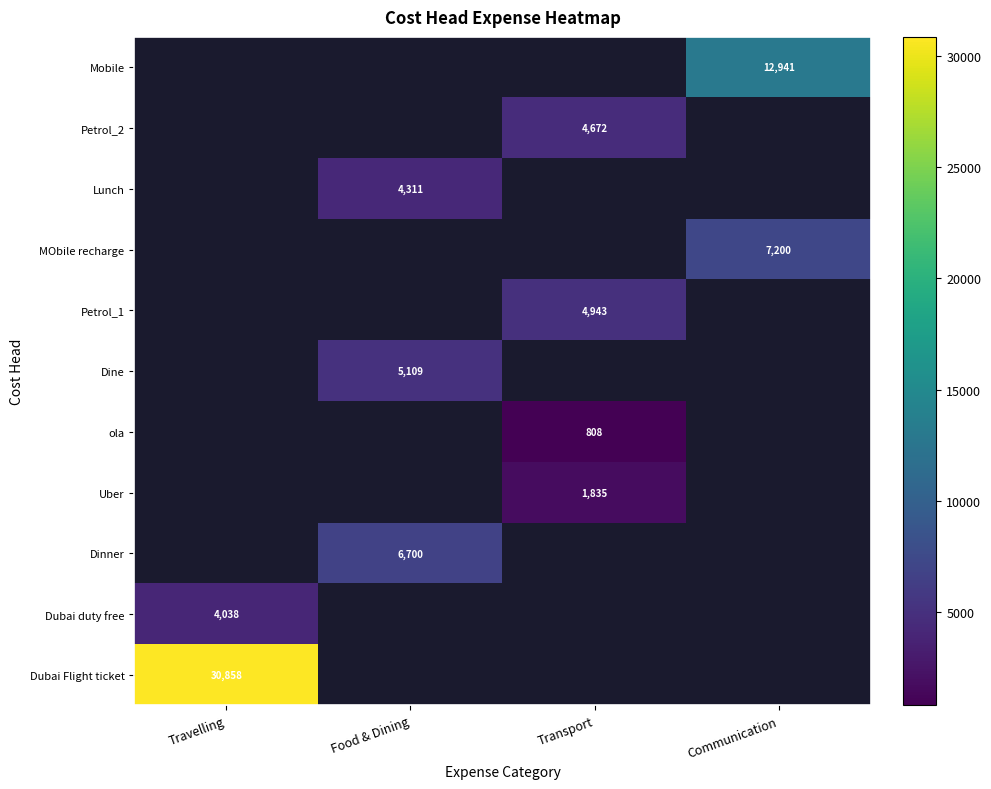

True or false: MObile recharge has a value of 11783.9 at Communication.

False